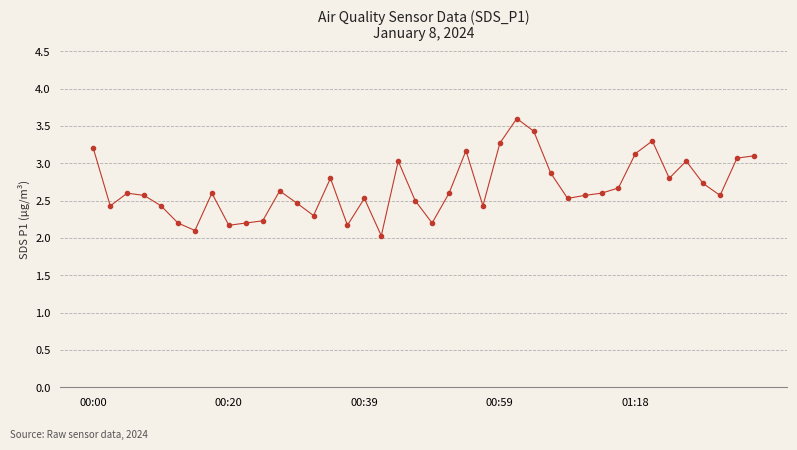

What is the value of the 39th point from the left?

3.1